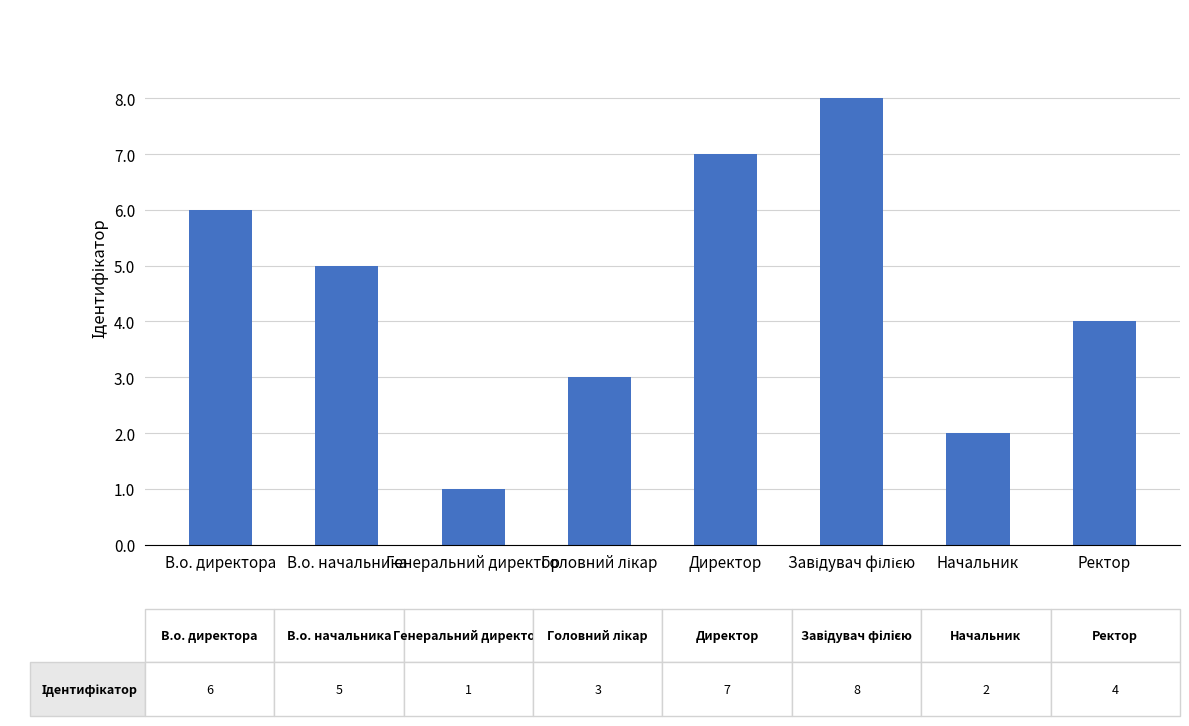

True or false: the data shows 6 at Ректор.

False